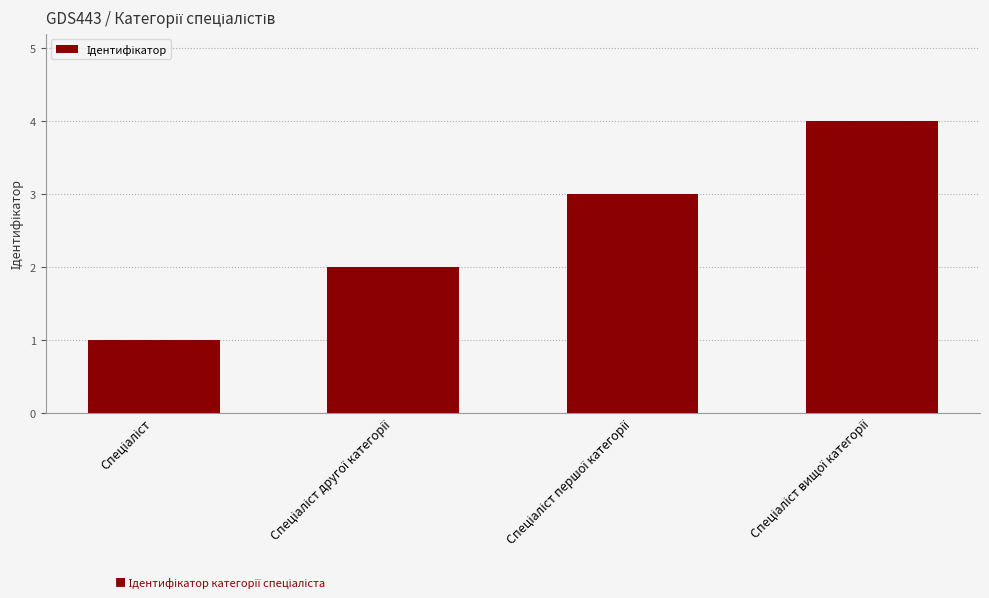

How many series are shown in this chart?

1